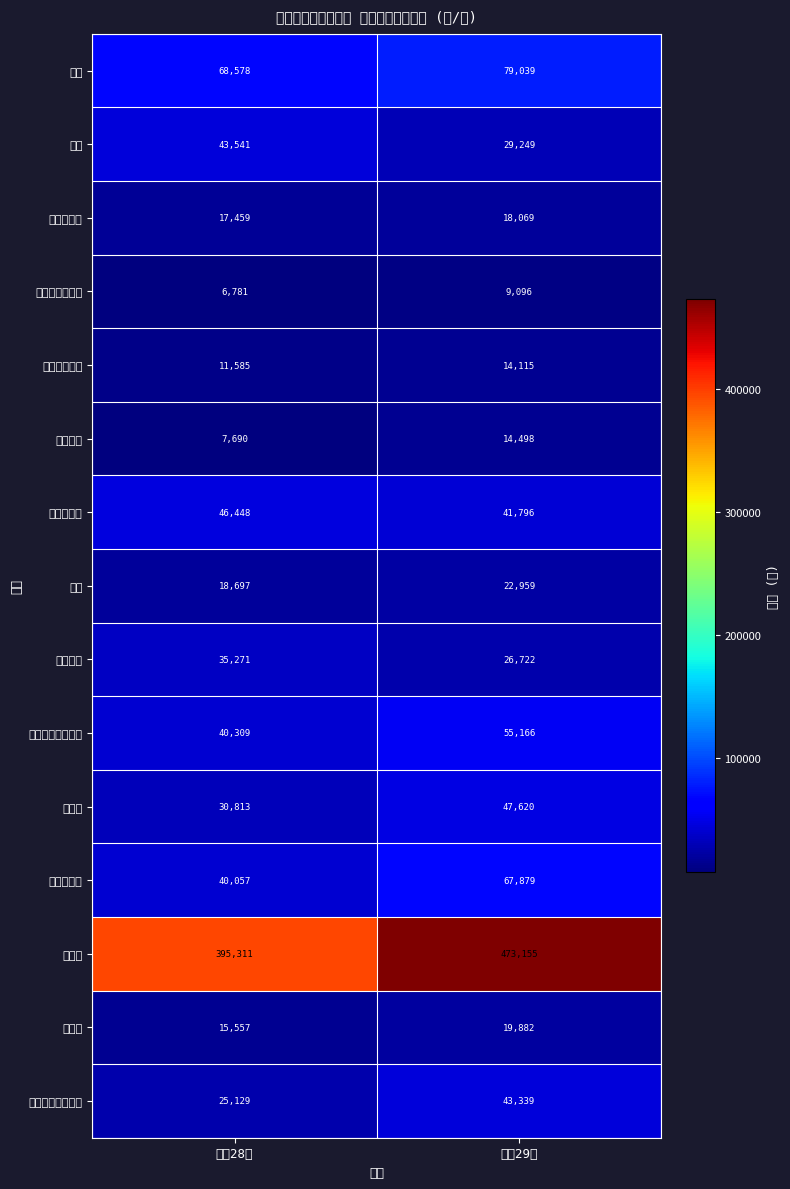

What is the smallest value displayed?

6781